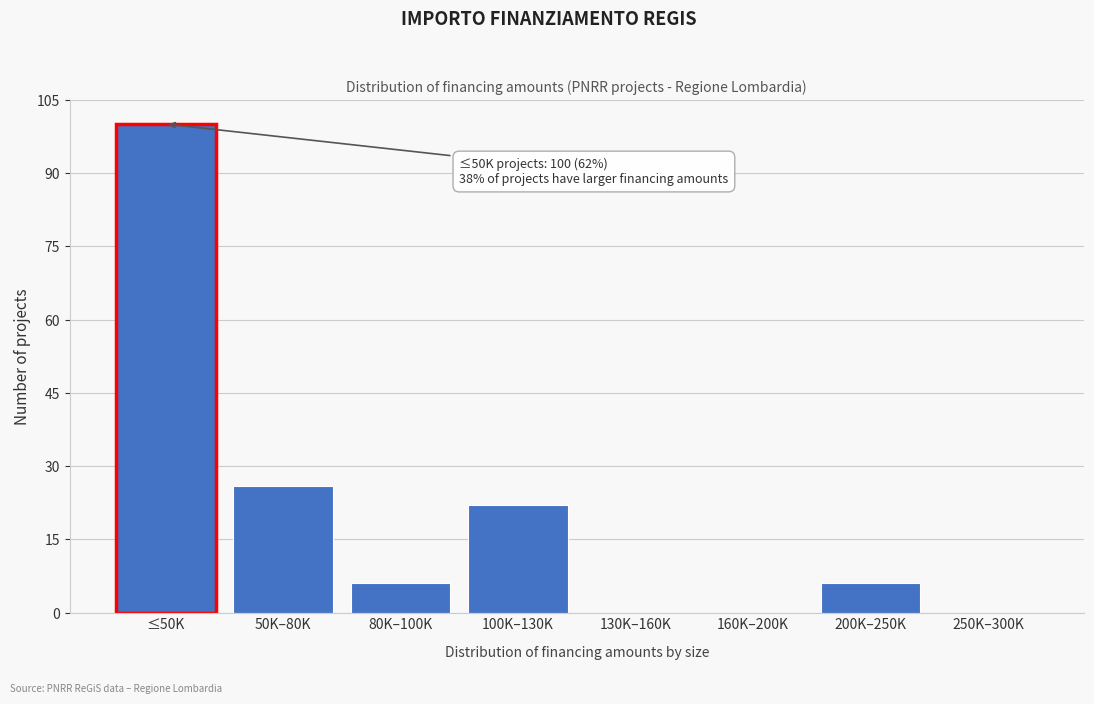

Reading right to left, what are all the values shown in this chart?

250K–300K=0	200K–250K=6	160K–200K=0	130K–160K=0	100K–130K=22	80K–100K=6	50K–80K=26	≤50K=100